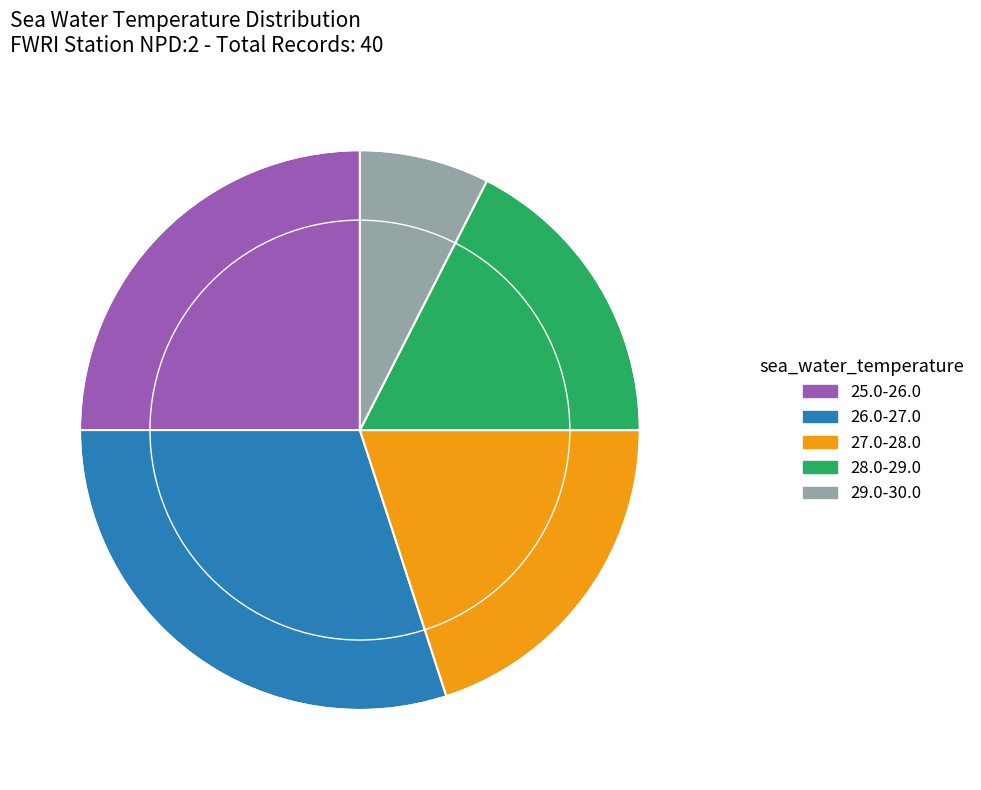

Does any single category account for the majority?

No